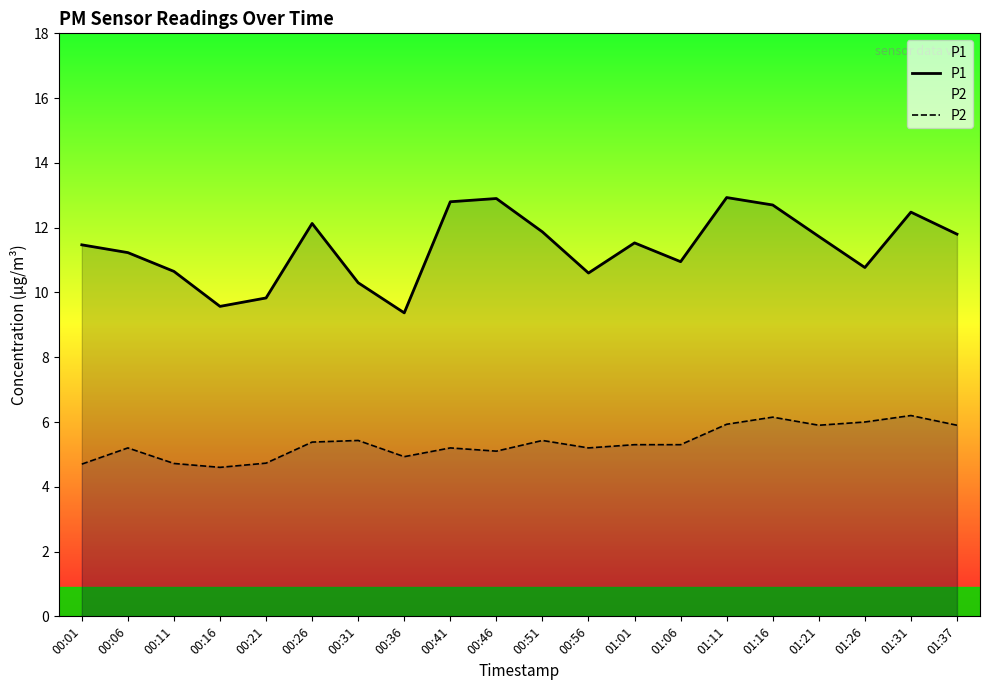

Where is the first local maximum for P2?

00:06